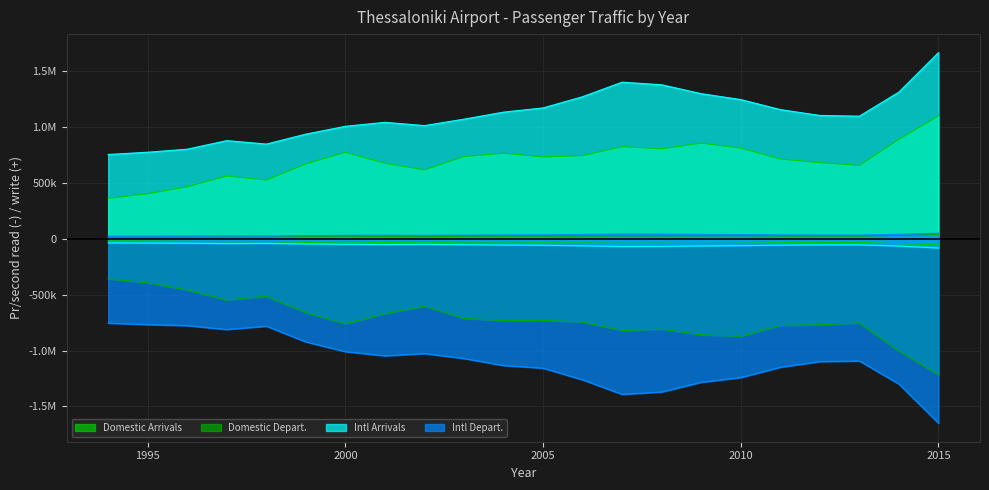

The value of Domestic Depart. at 2006 is 22332.3. True or false?

True